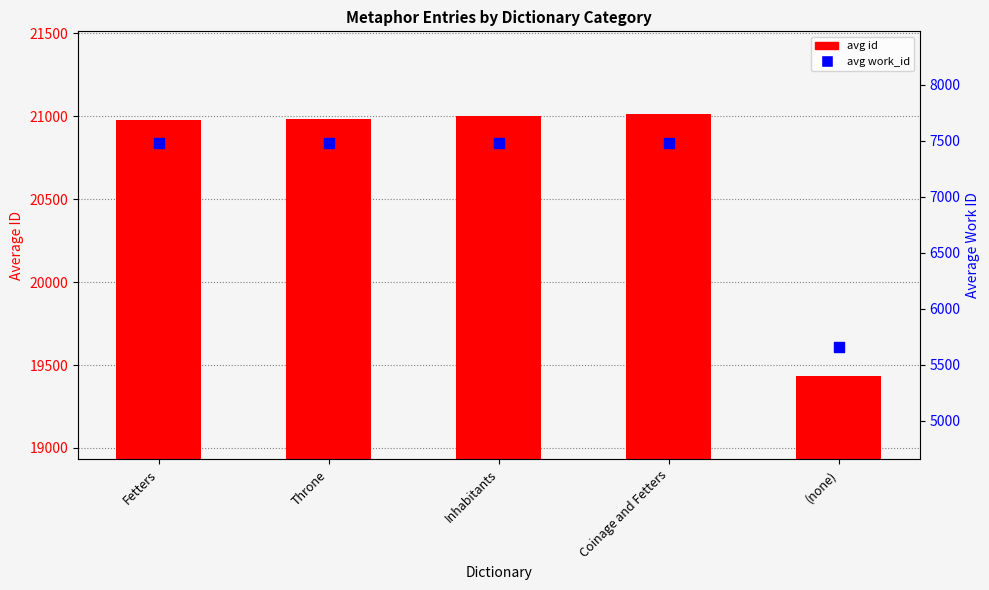

Which series has the largest total across all categories?

avg id